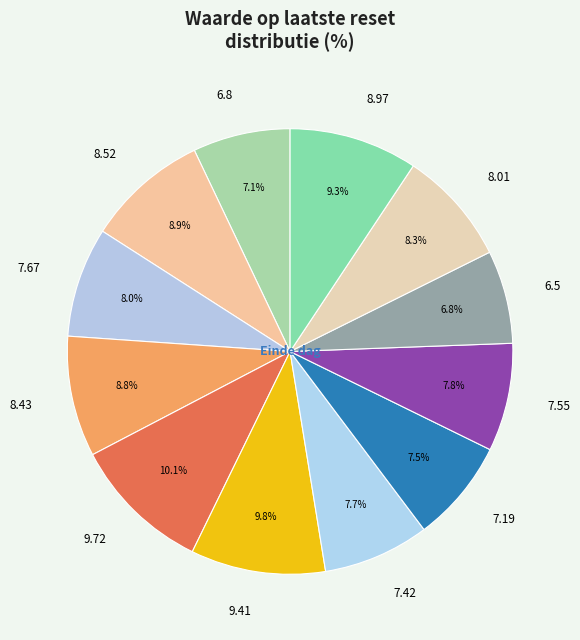

Does 9.72 account for over 50% of the chart?

No